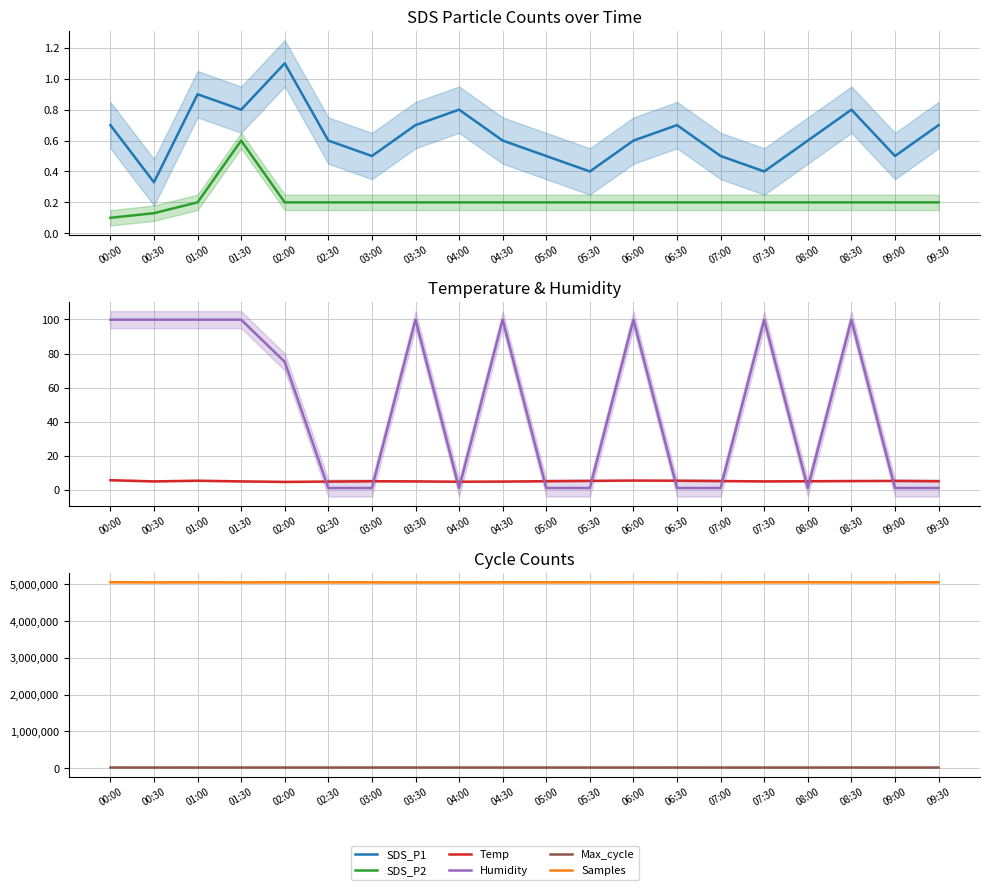

List the labels in order of SDS_P1 value, smallest first.

00:30, 05:30, 07:30, 03:00, 05:00, 07:00, 09:00, 02:30, 04:30, 06:00, 08:00, 00:00, 03:30, 06:30, 09:30, 01:30, 04:00, 08:30, 01:00, 02:00